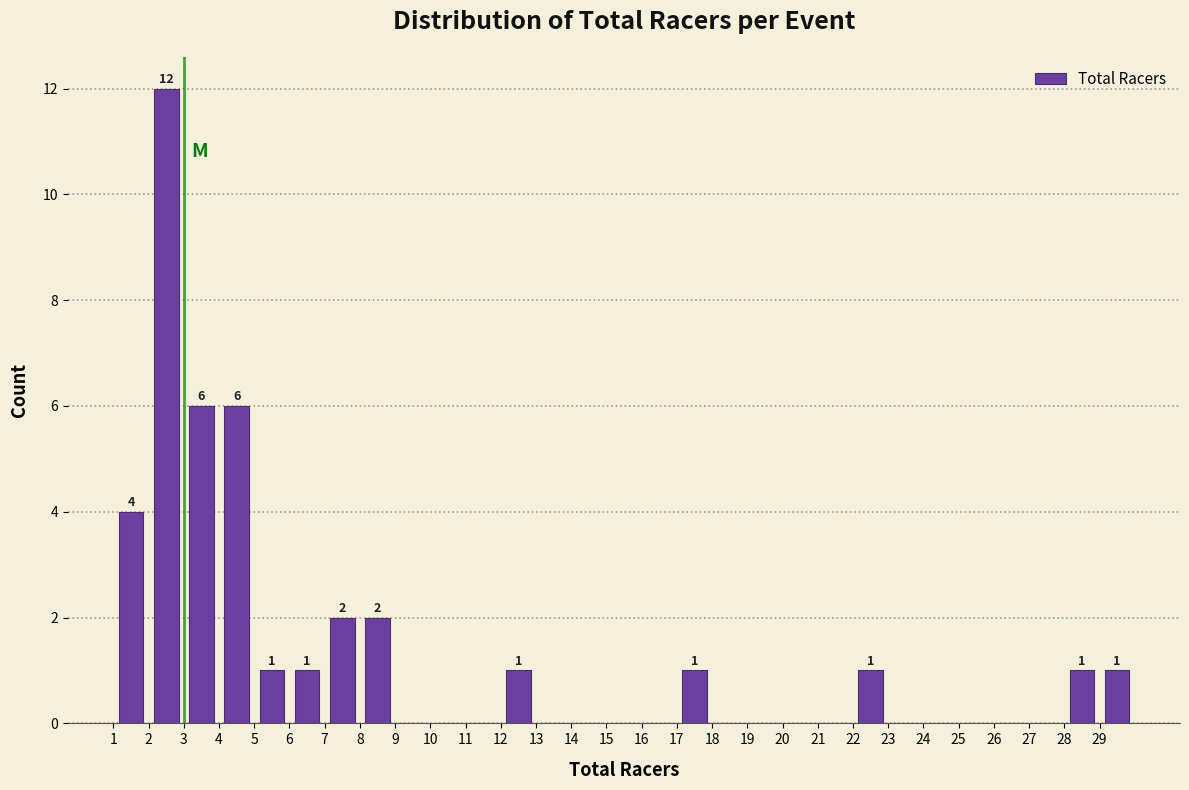

Over which range of the x-axis is the bar tallest?

2 to 3